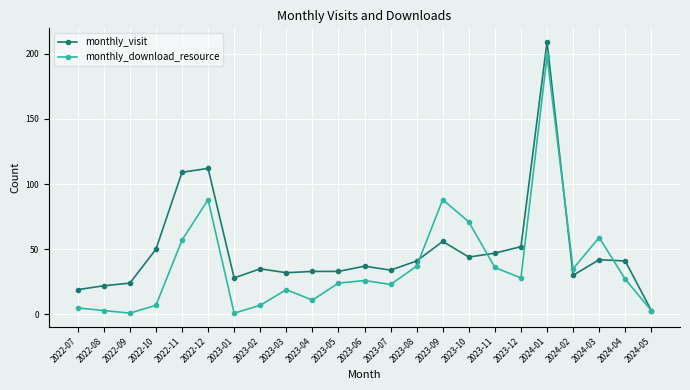

Rank the series at 2024-02 from lowest to highest value.

monthly_visit, monthly_download_resource